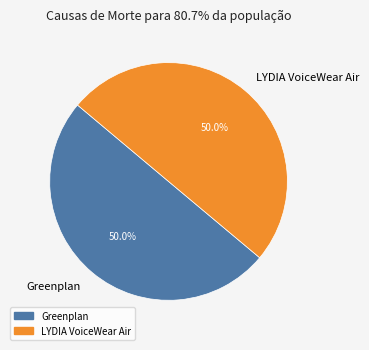

The LYDIA VoiceWear Air slice represents 50% of the pie. True or false?

True